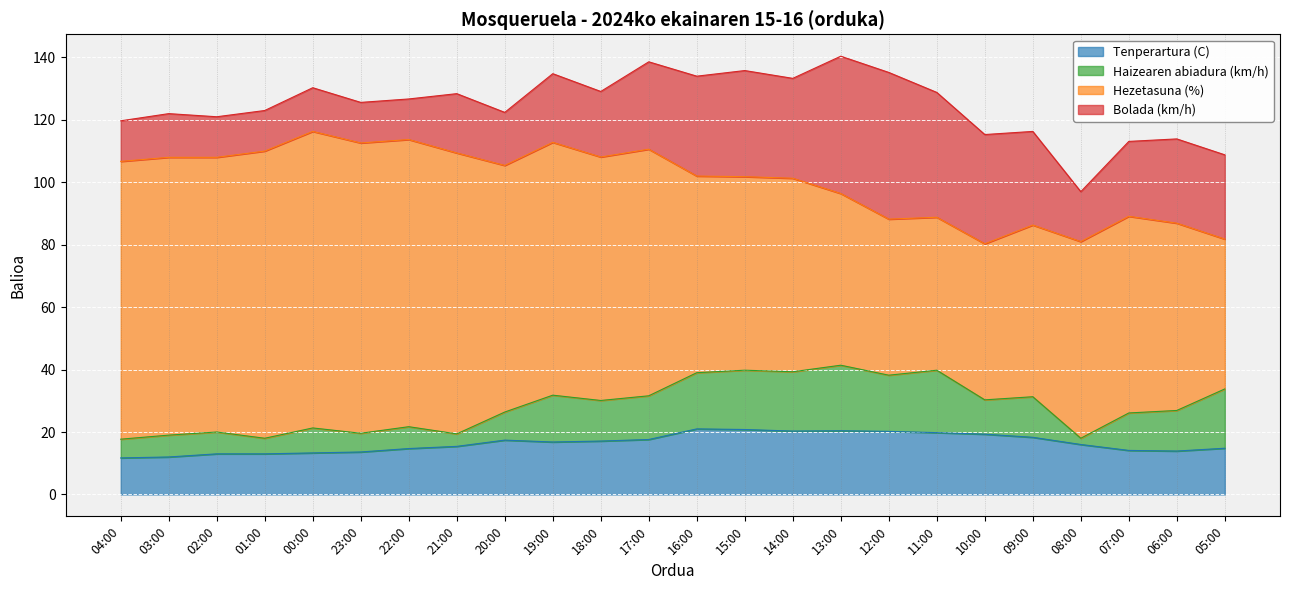

At which category does the chart reach its peak across all series?

00:00